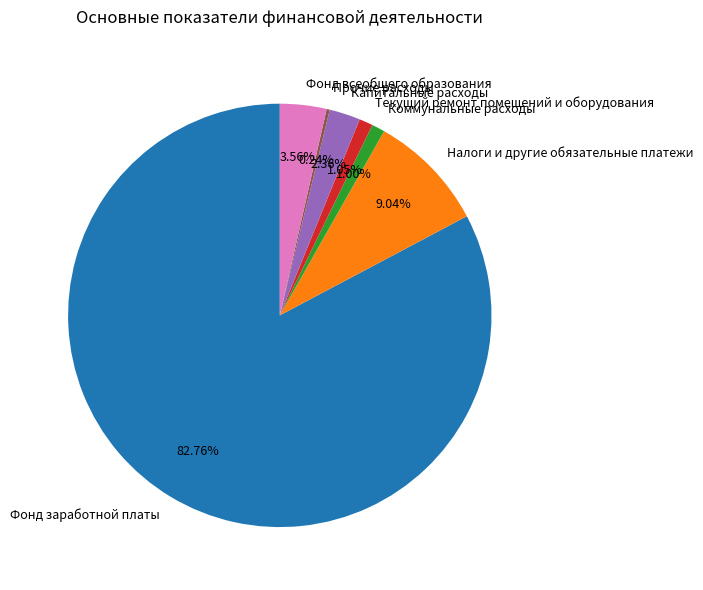

Do Фонд заработной платы and Коммунальные расходы together represent more than half of the pie?

Yes